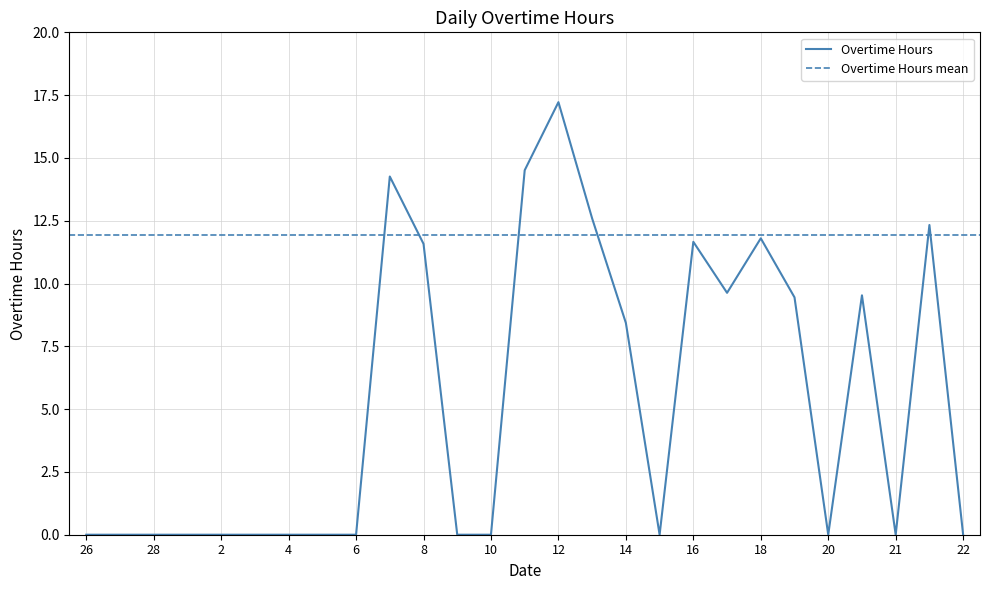

Where is the first local maximum?

7